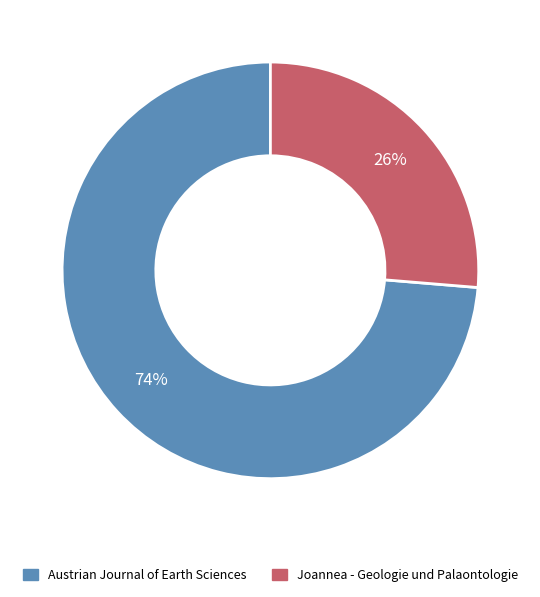

Which has a higher value, Austrian Journal of Earth Sciences or Joannea - Geologie und Palaontologie?

Austrian Journal of Earth Sciences